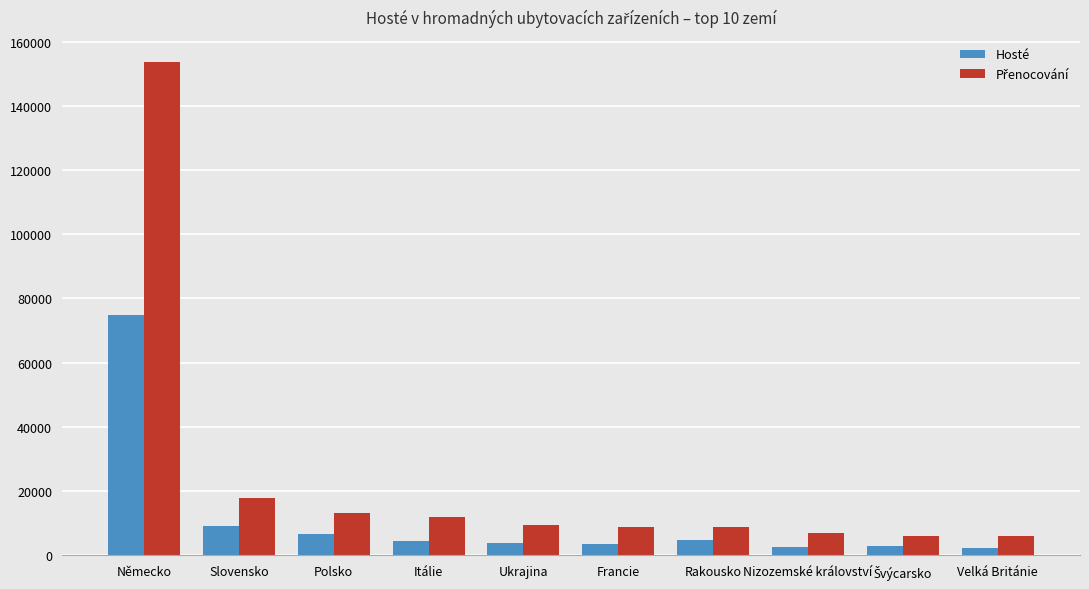

Where is Hosté nearest to the value 38495?

Slovensko